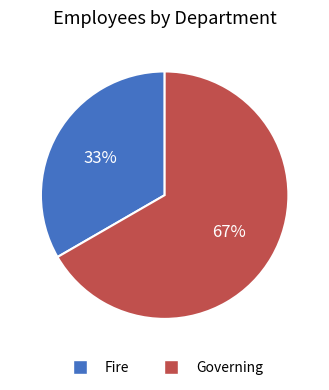

Does Fire represent more than half of the total?

No